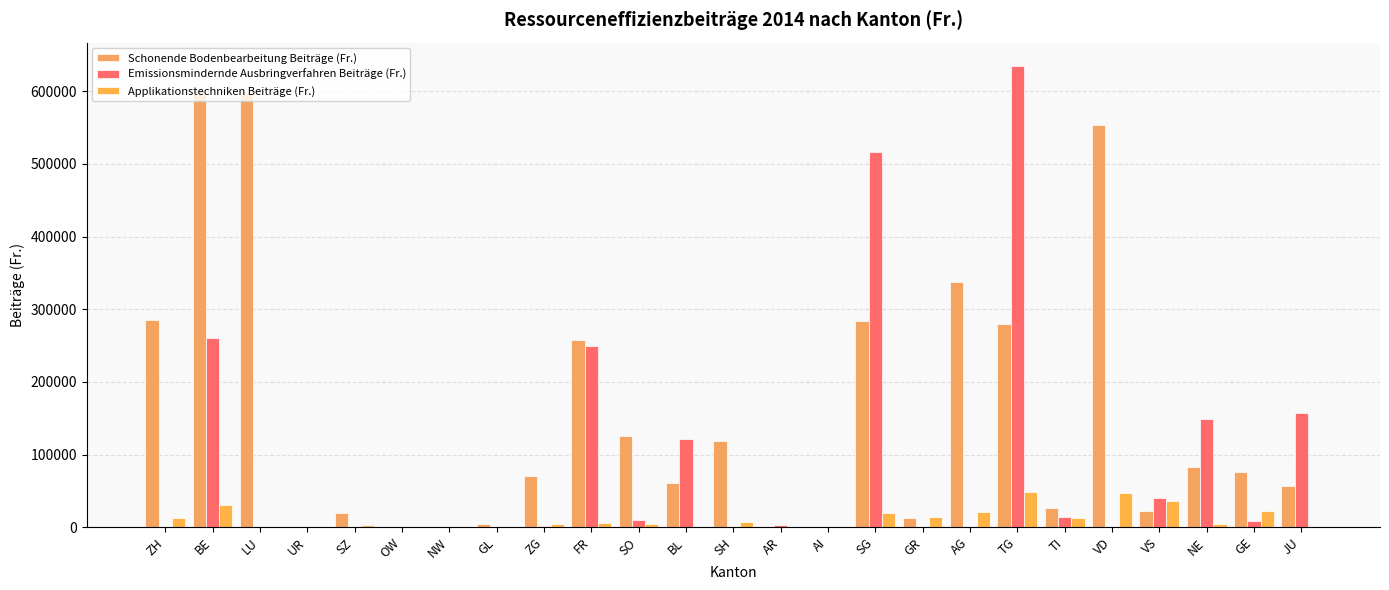

True or false: Applikationstechniken Beiträge (Fr.) has a value of 3128.3 at NE.

False